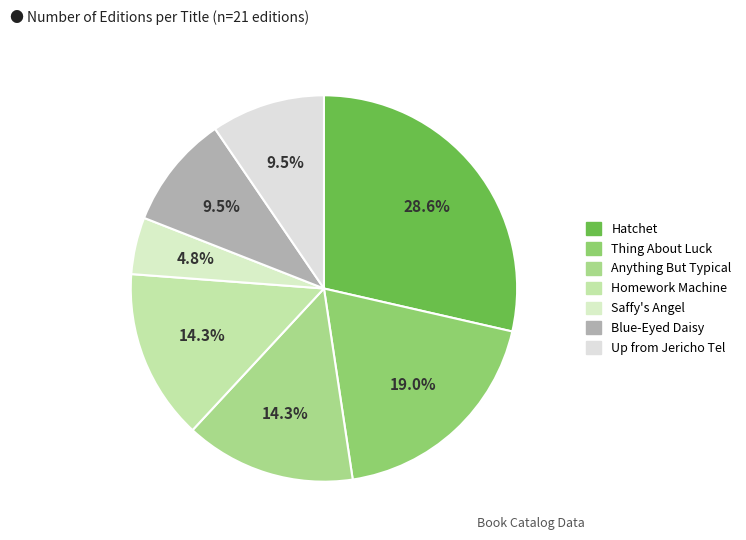

To the nearest percent, what portion does Hatchet represent?

29%